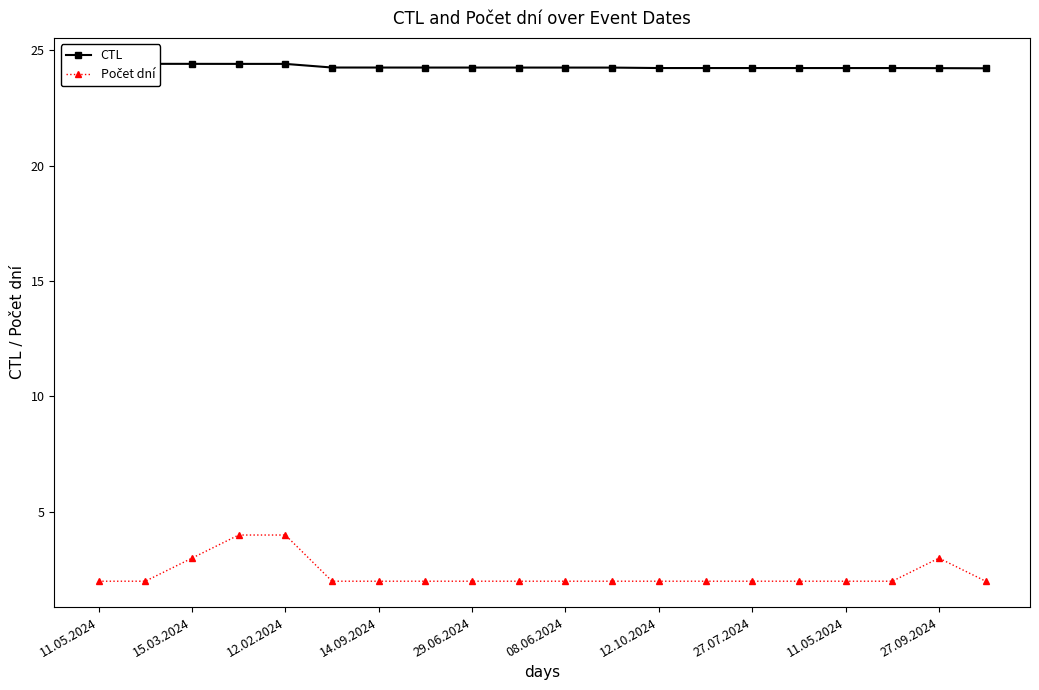

What is the sum of the Počet dní values at 14 and 15?

4.0